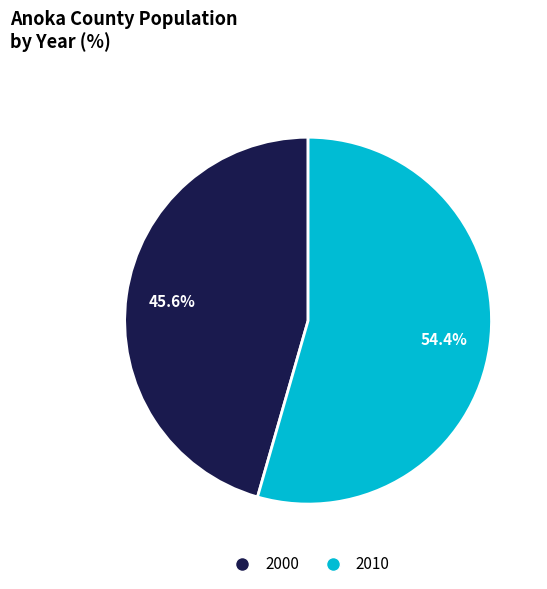

Is there a majority slice in this chart?

Yes